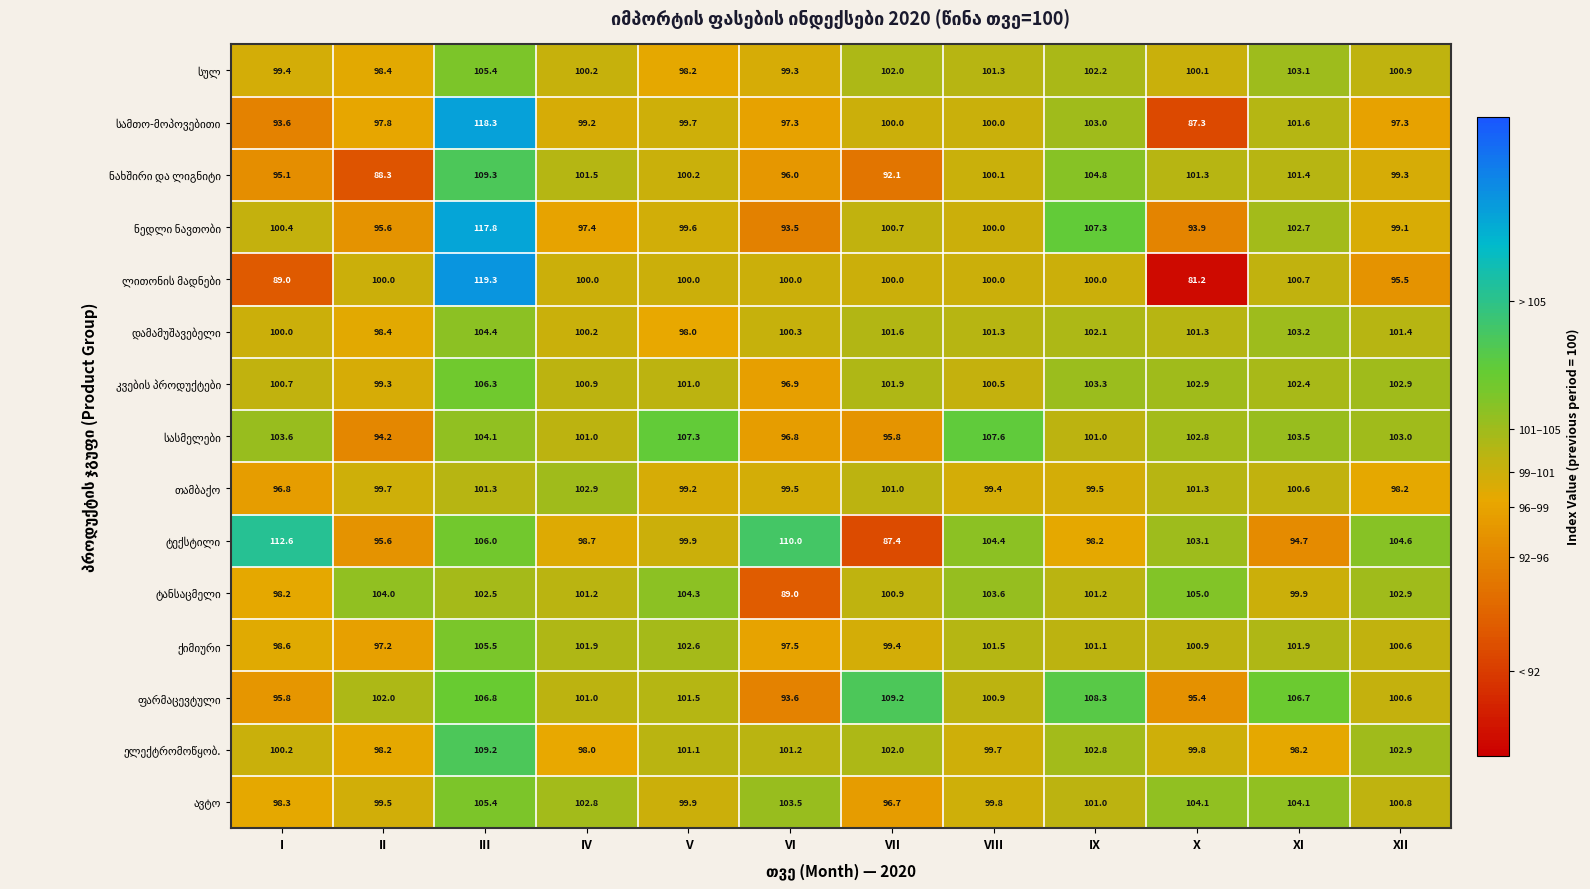

Which category has the lowest value across all series?

X